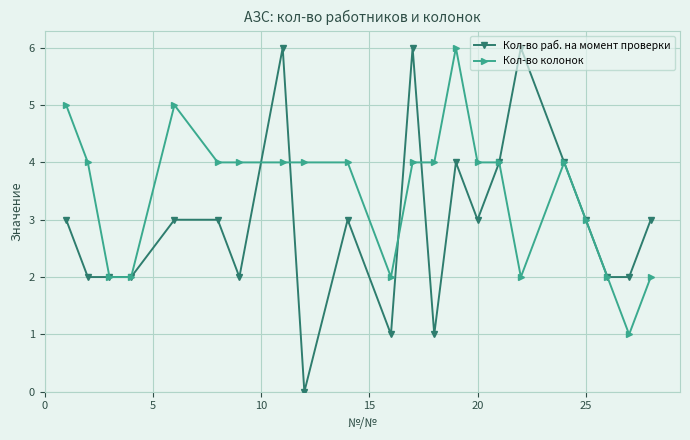

Reading left to right, list all the values displayed in this chart.

Кол-во раб. на момент проверки: 3	2	2	2	3	3	2	6	0	3	1	6	1	4	3	4	6	4	3	2	2	3
Кол-во колонок: 5	4	2	2	5	4	4	4	4	4	2	4	4	6	4	4	2	4	3	2	1	2